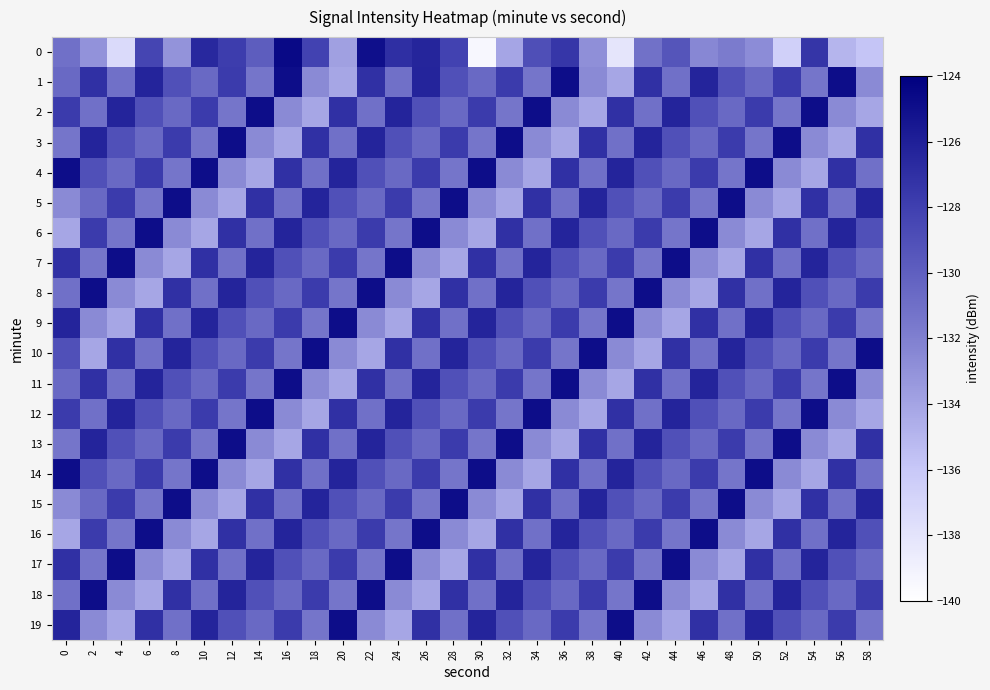

Reading left to right, what are all the values shown in this chart?

0: 0=-131.1	2=-133.0	4=-137.4	6=-128.4	8=-133.1	10=-126.5	12=-127.9	14=-129.8	16=-124.6	18=-128.2	20=-133.8	22=-125.0	24=-126.9	26=-126.3	28=-128.1	30=-139.4	32=-134.1	34=-129.0	36=-127.4	38=-132.8	40=-138.1	42=-131.1	44=-129.3	46=-132.4	48=-131.7	50=-132.7	52=-136.6	54=-127.3	56=-135.0	58=-135.9
1: 0=-130.6	2=-127.0	4=-131.0	6=-126.3	8=-129.0	10=-130.6	12=-127.7	14=-131.3	16=-124.8	18=-132.6	20=-134.2	22=-127.0	24=-131.0	26=-126.3	28=-129.0	30=-130.6	32=-127.7	34=-131.3	36=-124.8	38=-132.6	40=-134.2	42=-127.0	44=-131.0	46=-126.3	48=-129.0	50=-130.6	52=-127.7	54=-131.3	56=-124.8	58=-132.6
2: 0=-127.7	2=-131.0	4=-126.3	6=-129.0	8=-130.6	10=-127.7	12=-131.3	14=-124.8	16=-132.6	18=-134.2	20=-127.0	22=-131.0	24=-126.3	26=-129.0	28=-130.6	30=-127.7	32=-131.3	34=-124.8	36=-132.6	38=-134.2	40=-127.0	42=-131.0	44=-126.3	46=-129.0	48=-130.6	50=-127.7	52=-131.3	54=-124.8	56=-132.6	58=-134.2
3: 0=-131.3	2=-126.3	4=-129.0	6=-130.6	8=-127.7	10=-131.3	12=-124.8	14=-132.6	16=-134.2	18=-127.0	20=-131.0	22=-126.3	24=-129.0	26=-130.6	28=-127.7	30=-131.3	32=-124.8	34=-132.6	36=-134.2	38=-127.0	40=-131.0	42=-126.3	44=-129.0	46=-130.6	48=-127.7	50=-131.3	52=-124.8	54=-132.6	56=-134.2	58=-127.0
4: 0=-124.8	2=-129.0	4=-130.6	6=-127.7	8=-131.3	10=-124.8	12=-132.6	14=-134.2	16=-127.0	18=-131.0	20=-126.3	22=-129.0	24=-130.6	26=-127.7	28=-131.3	30=-124.8	32=-132.6	34=-134.2	36=-127.0	38=-131.0	40=-126.3	42=-129.0	44=-130.6	46=-127.7	48=-131.3	50=-124.8	52=-132.6	54=-134.2	56=-127.0	58=-131.0
5: 0=-132.6	2=-130.6	4=-127.7	6=-131.3	8=-124.8	10=-132.6	12=-134.2	14=-127.0	16=-131.0	18=-126.3	20=-129.0	22=-130.6	24=-127.7	26=-131.3	28=-124.8	30=-132.6	32=-134.2	34=-127.0	36=-131.0	38=-126.3	40=-129.0	42=-130.6	44=-127.7	46=-131.3	48=-124.8	50=-132.6	52=-134.2	54=-127.0	56=-131.0	58=-126.3
6: 0=-134.2	2=-127.7	4=-131.3	6=-124.8	8=-132.6	10=-134.2	12=-127.0	14=-131.0	16=-126.3	18=-129.0	20=-130.6	22=-127.7	24=-131.3	26=-124.8	28=-132.6	30=-134.2	32=-127.0	34=-131.0	36=-126.3	38=-129.0	40=-130.6	42=-127.7	44=-131.3	46=-124.8	48=-132.6	50=-134.2	52=-127.0	54=-131.0	56=-126.3	58=-129.0
7: 0=-127.0	2=-131.3	4=-124.8	6=-132.6	8=-134.2	10=-127.0	12=-131.0	14=-126.3	16=-129.0	18=-130.6	20=-127.7	22=-131.3	24=-124.8	26=-132.6	28=-134.2	30=-127.0	32=-131.0	34=-126.3	36=-129.0	38=-130.6	40=-127.7	42=-131.3	44=-124.8	46=-132.6	48=-134.2	50=-127.0	52=-131.0	54=-126.3	56=-129.0	58=-130.6
8: 0=-131.0	2=-124.8	4=-132.6	6=-134.2	8=-127.0	10=-131.0	12=-126.3	14=-129.0	16=-130.6	18=-127.7	20=-131.3	22=-124.8	24=-132.6	26=-134.2	28=-127.0	30=-131.0	32=-126.3	34=-129.0	36=-130.6	38=-127.7	40=-131.3	42=-124.8	44=-132.6	46=-134.2	48=-127.0	50=-131.0	52=-126.3	54=-129.0	56=-130.6	58=-127.7
9: 0=-126.3	2=-132.6	4=-134.2	6=-127.0	8=-131.0	10=-126.3	12=-129.0	14=-130.6	16=-127.7	18=-131.3	20=-124.8	22=-132.6	24=-134.2	26=-127.0	28=-131.0	30=-126.3	32=-129.0	34=-130.6	36=-127.7	38=-131.3	40=-124.8	42=-132.6	44=-134.2	46=-127.0	48=-131.0	50=-126.3	52=-129.0	54=-130.6	56=-127.7	58=-131.3
10: 0=-129.0	2=-134.2	4=-127.0	6=-131.0	8=-126.3	10=-129.0	12=-130.6	14=-127.7	16=-131.3	18=-124.8	20=-132.6	22=-134.2	24=-127.0	26=-131.0	28=-126.3	30=-129.0	32=-130.6	34=-127.7	36=-131.3	38=-124.8	40=-132.6	42=-134.2	44=-127.0	46=-131.0	48=-126.3	50=-129.0	52=-130.6	54=-127.7	56=-131.3	58=-124.8
11: 0=-130.6	2=-127.0	4=-131.0	6=-126.3	8=-129.0	10=-130.6	12=-127.7	14=-131.3	16=-124.8	18=-132.6	20=-134.2	22=-127.0	24=-131.0	26=-126.3	28=-129.0	30=-130.6	32=-127.7	34=-131.3	36=-124.8	38=-132.6	40=-134.2	42=-127.0	44=-131.0	46=-126.3	48=-129.0	50=-130.6	52=-127.7	54=-131.3	56=-124.8	58=-132.6
12: 0=-127.7	2=-131.0	4=-126.3	6=-129.0	8=-130.6	10=-127.7	12=-131.3	14=-124.8	16=-132.6	18=-134.2	20=-127.0	22=-131.0	24=-126.3	26=-129.0	28=-130.6	30=-127.7	32=-131.3	34=-124.8	36=-132.6	38=-134.2	40=-127.0	42=-131.0	44=-126.3	46=-129.0	48=-130.6	50=-127.7	52=-131.3	54=-124.8	56=-132.6	58=-134.2
13: 0=-131.3	2=-126.3	4=-129.0	6=-130.6	8=-127.7	10=-131.3	12=-124.8	14=-132.6	16=-134.2	18=-127.0	20=-131.0	22=-126.3	24=-129.0	26=-130.6	28=-127.7	30=-131.3	32=-124.8	34=-132.6	36=-134.2	38=-127.0	40=-131.0	42=-126.3	44=-129.0	46=-130.6	48=-127.7	50=-131.3	52=-124.8	54=-132.6	56=-134.2	58=-127.0
14: 0=-124.8	2=-129.0	4=-130.6	6=-127.7	8=-131.3	10=-124.8	12=-132.6	14=-134.2	16=-127.0	18=-131.0	20=-126.3	22=-129.0	24=-130.6	26=-127.7	28=-131.3	30=-124.8	32=-132.6	34=-134.2	36=-127.0	38=-131.0	40=-126.3	42=-129.0	44=-130.6	46=-127.7	48=-131.3	50=-124.8	52=-132.6	54=-134.2	56=-127.0	58=-131.0
15: 0=-132.6	2=-130.6	4=-127.7	6=-131.3	8=-124.8	10=-132.6	12=-134.2	14=-127.0	16=-131.0	18=-126.3	20=-129.0	22=-130.6	24=-127.7	26=-131.3	28=-124.8	30=-132.6	32=-134.2	34=-127.0	36=-131.0	38=-126.3	40=-129.0	42=-130.6	44=-127.7	46=-131.3	48=-124.8	50=-132.6	52=-134.2	54=-127.0	56=-131.0	58=-126.3
16: 0=-134.2	2=-127.7	4=-131.3	6=-124.8	8=-132.6	10=-134.2	12=-127.0	14=-131.0	16=-126.3	18=-129.0	20=-130.6	22=-127.7	24=-131.3	26=-124.8	28=-132.6	30=-134.2	32=-127.0	34=-131.0	36=-126.3	38=-129.0	40=-130.6	42=-127.7	44=-131.3	46=-124.8	48=-132.6	50=-134.2	52=-127.0	54=-131.0	56=-126.3	58=-129.0
17: 0=-127.0	2=-131.3	4=-124.8	6=-132.6	8=-134.2	10=-127.0	12=-131.0	14=-126.3	16=-129.0	18=-130.6	20=-127.7	22=-131.3	24=-124.8	26=-132.6	28=-134.2	30=-127.0	32=-131.0	34=-126.3	36=-129.0	38=-130.6	40=-127.7	42=-131.3	44=-124.8	46=-132.6	48=-134.2	50=-127.0	52=-131.0	54=-126.3	56=-129.0	58=-130.6
18: 0=-131.0	2=-124.8	4=-132.6	6=-134.2	8=-127.0	10=-131.0	12=-126.3	14=-129.0	16=-130.6	18=-127.7	20=-131.3	22=-124.8	24=-132.6	26=-134.2	28=-127.0	30=-131.0	32=-126.3	34=-129.0	36=-130.6	38=-127.7	40=-131.3	42=-124.8	44=-132.6	46=-134.2	48=-127.0	50=-131.0	52=-126.3	54=-129.0	56=-130.6	58=-127.7
19: 0=-126.3	2=-132.6	4=-134.2	6=-127.0	8=-131.0	10=-126.3	12=-129.0	14=-130.6	16=-127.7	18=-131.3	20=-124.8	22=-132.6	24=-134.2	26=-127.0	28=-131.0	30=-126.3	32=-129.0	34=-130.6	36=-127.7	38=-131.3	40=-124.8	42=-132.6	44=-134.2	46=-127.0	48=-131.0	50=-126.3	52=-129.0	54=-130.6	56=-127.7	58=-131.3